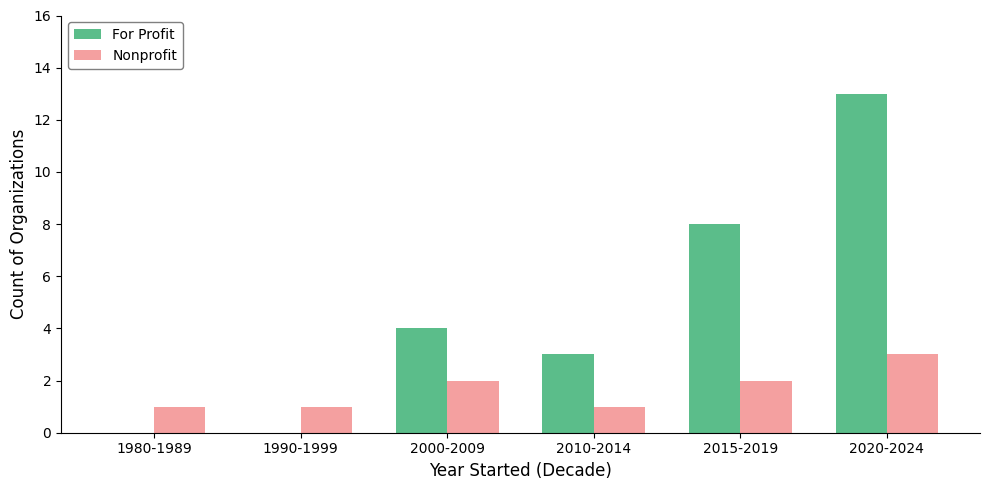

At which category does the chart reach its peak across all series?

2020-2024